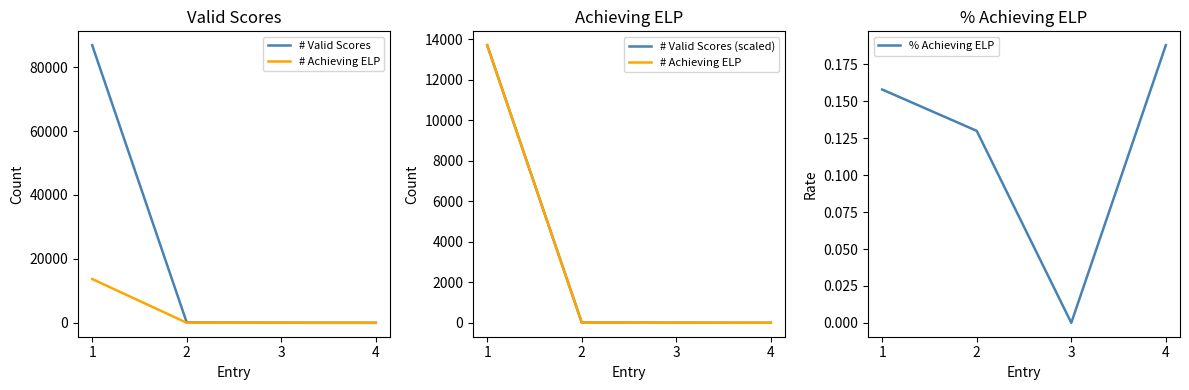

Where is # Valid Scores nearest to the value 43436?

2